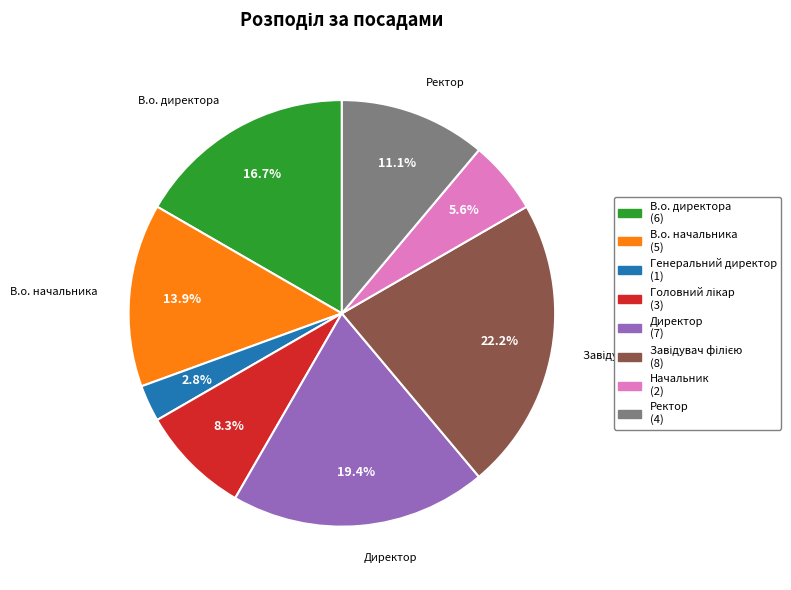

To the nearest percent, what is the average slice percentage?

12%